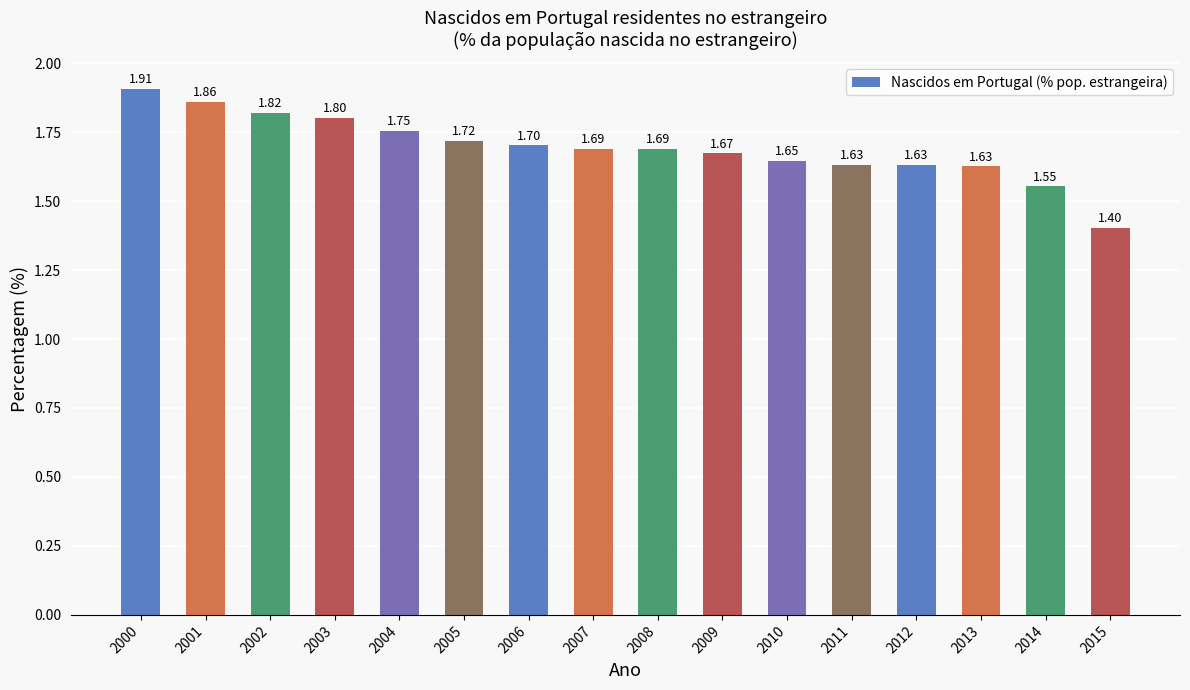

How many bars are there in total?

16